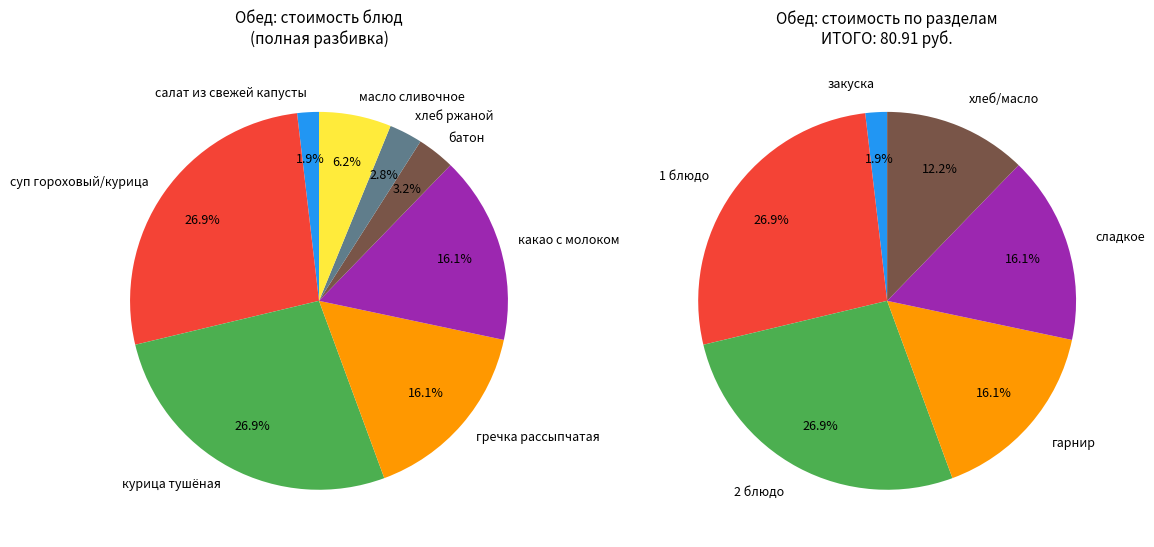

Is there any slice that represents more than half of the pie?

No